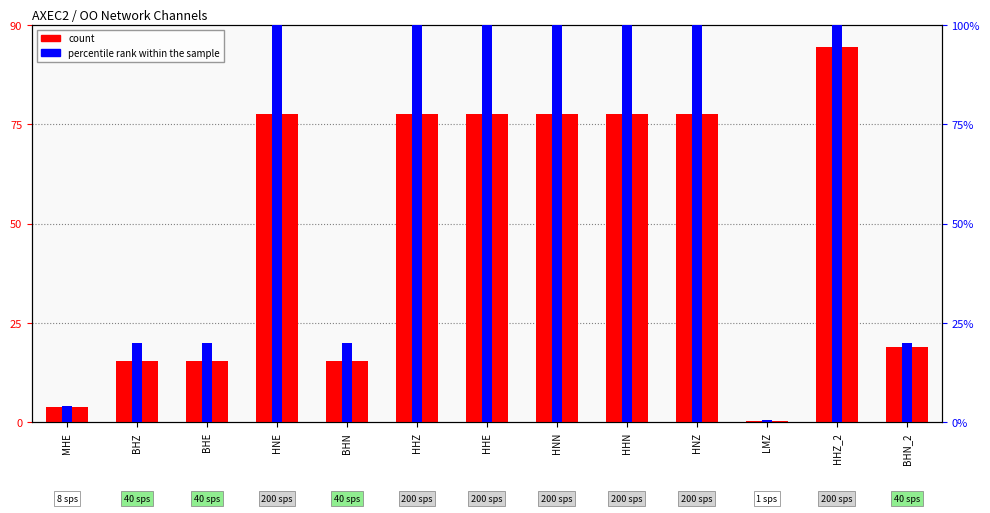

Where is count nearest to the value 42?

BHN_2